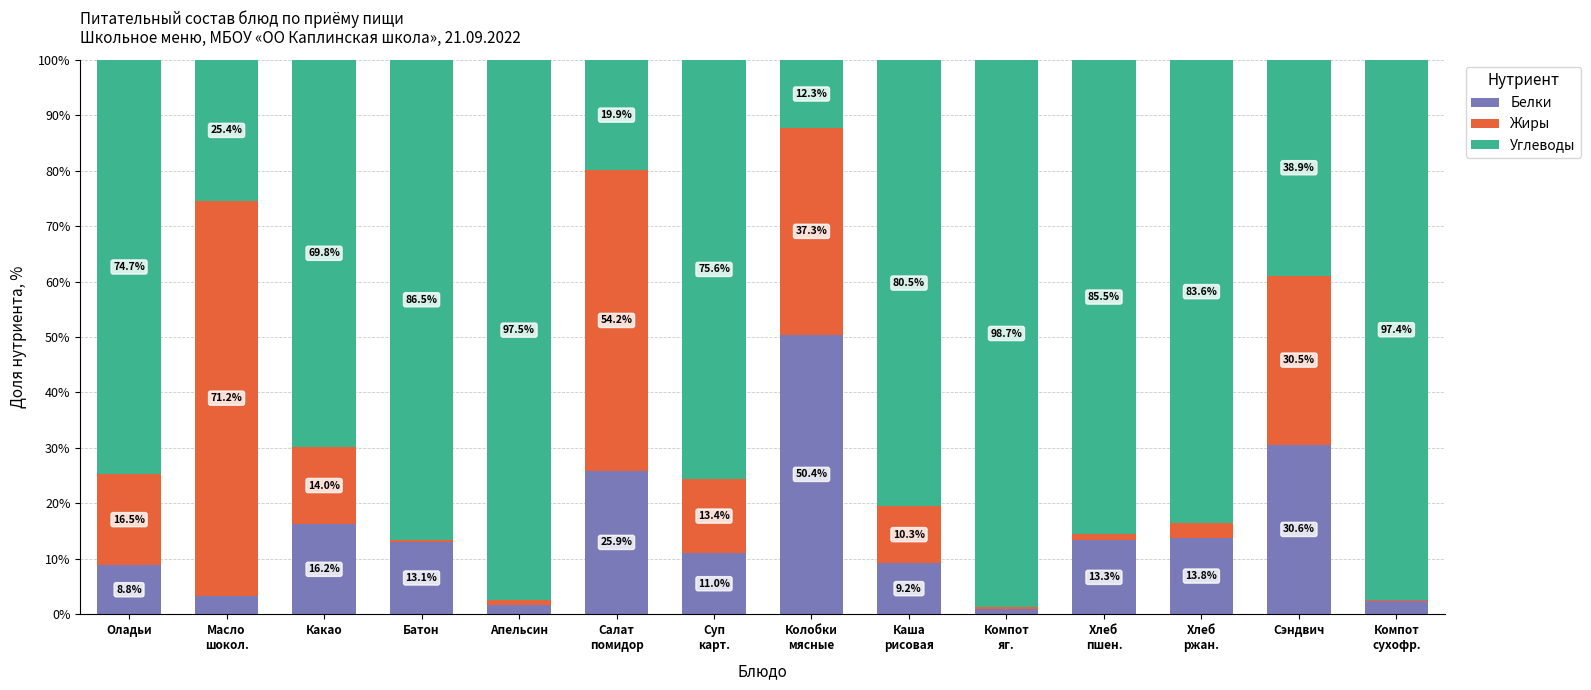

What is the total value across all series at Какао?

100.0